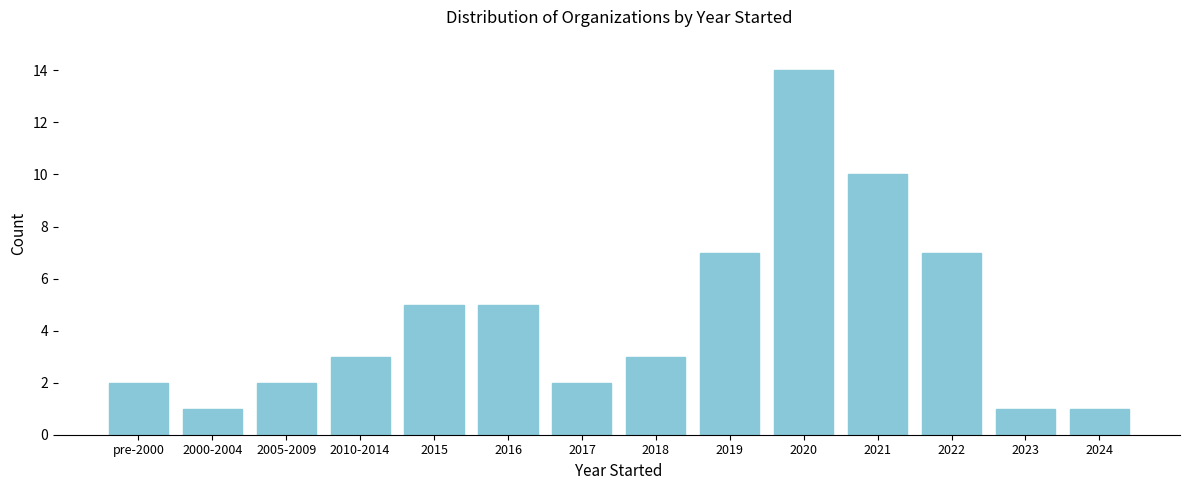

Reading right to left, what are all the values shown in this chart?

1	1	7	10	14	7	3	2	5	5	3	2	1	2